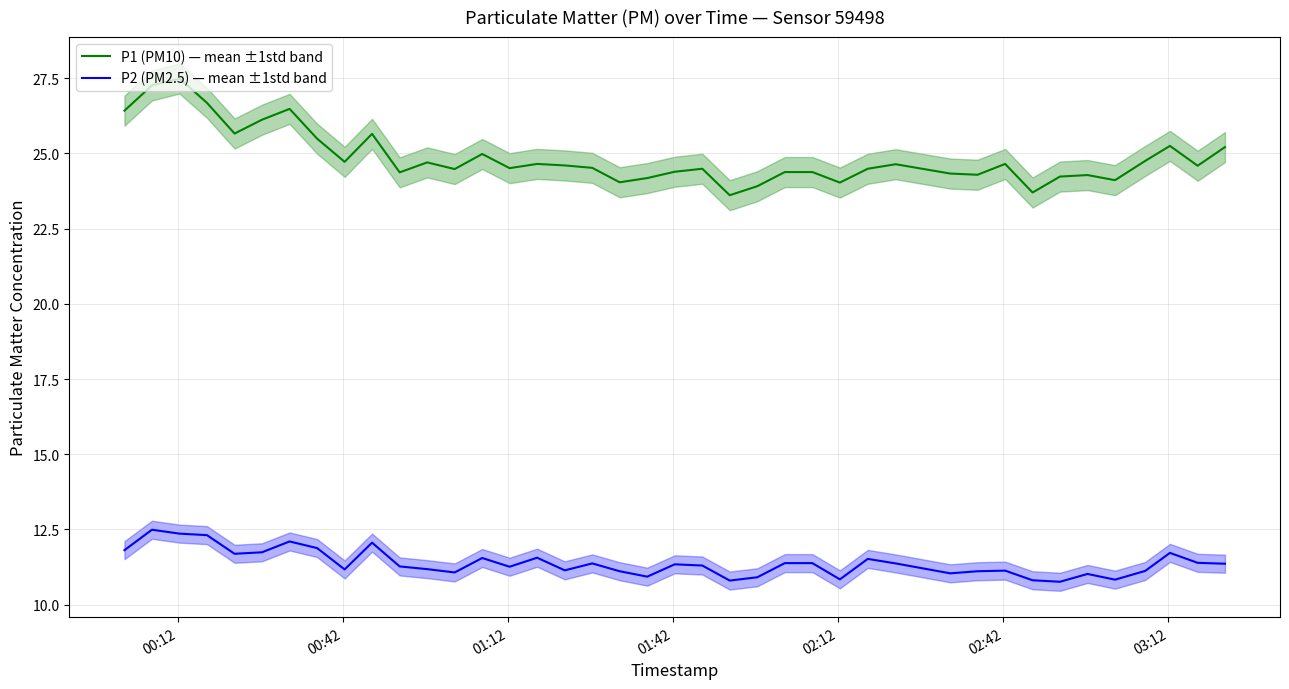

True or false: P2 (PM2.5) — mean ±1std band and P1 (PM10) — mean ±1std band cross at least once.

False